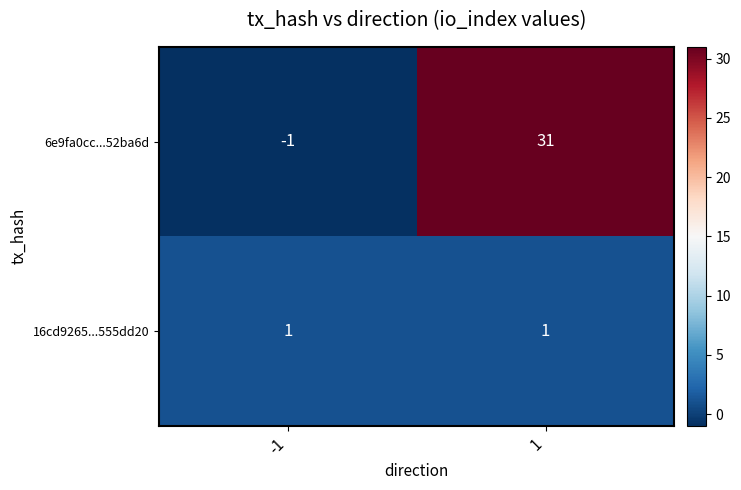

Rank the series by their maximum value, from highest to lowest.

6e9fa0cc...52ba6d, 16cd9265...555dd20